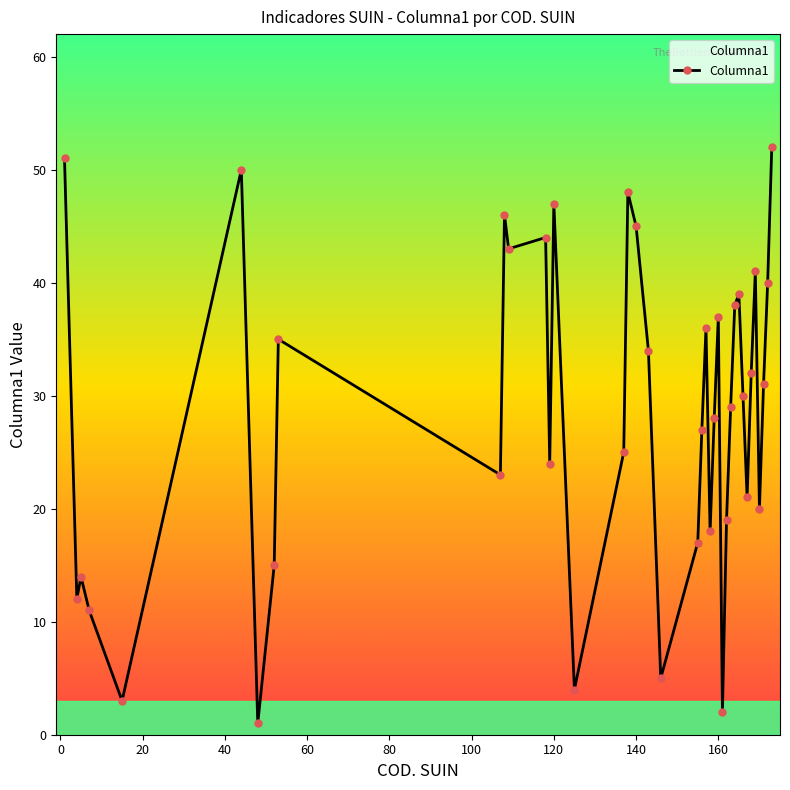

True or false: there are more than 1 points higher than both neighbors.

True